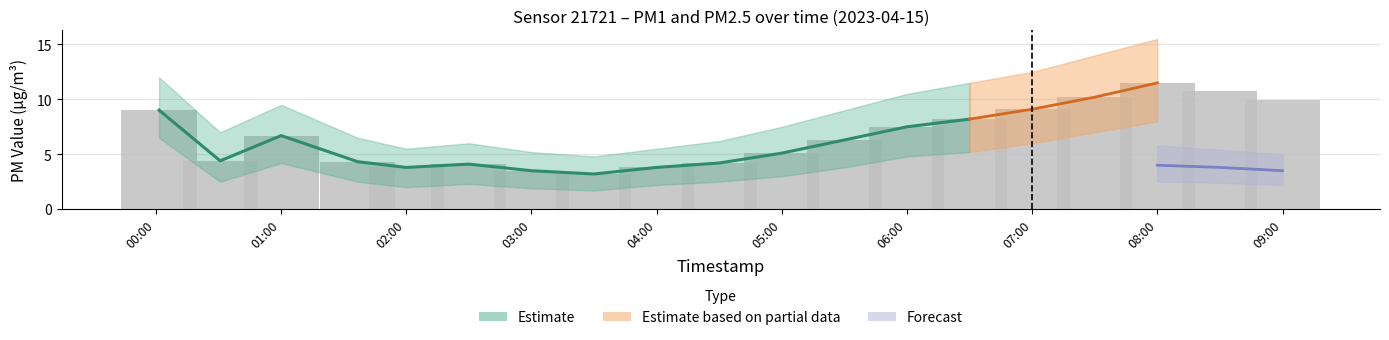

At which label does the data first exceed 6?

00:00